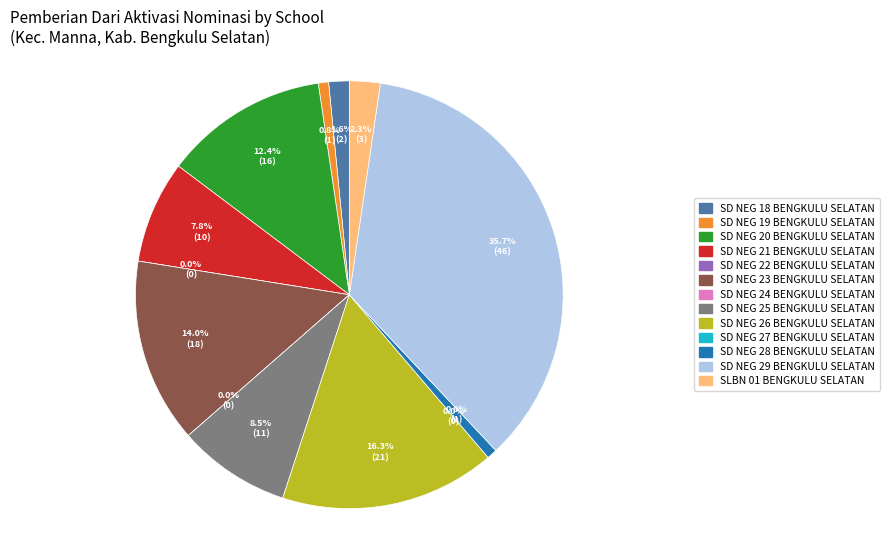

To the nearest percent, what is the average slice percentage?

8%